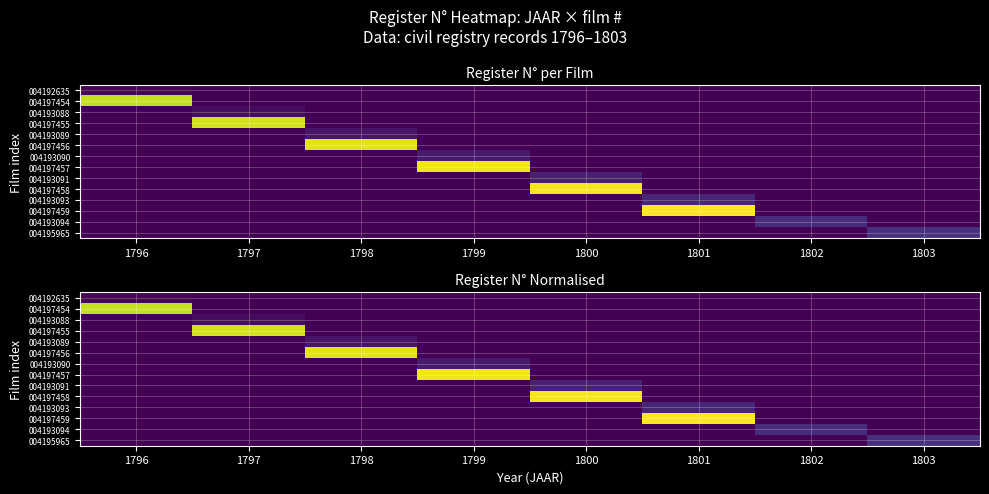

The value of 004193094 at 1800 is 0.1. True or false?

False